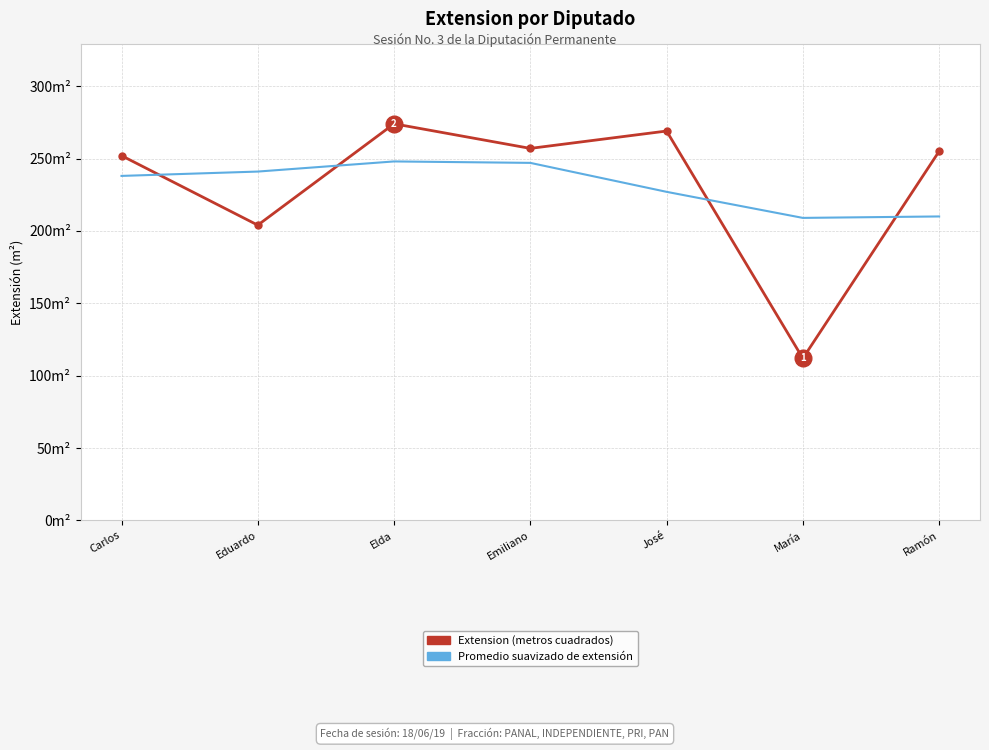

At which category is the sum across all series the highest?

Elda